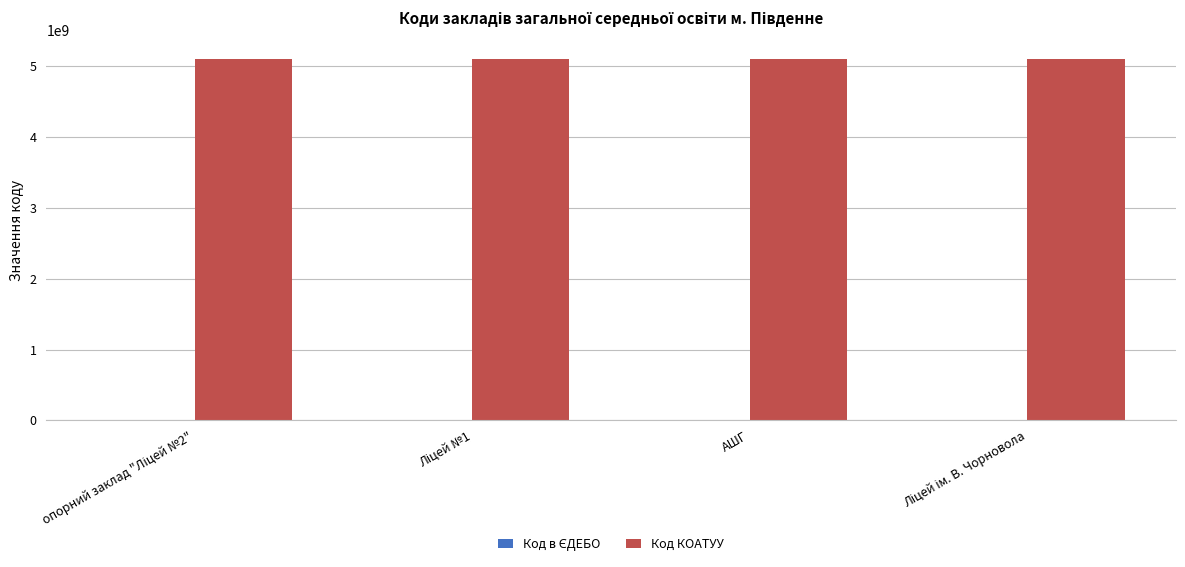

Count the number of categories in the chart.

4